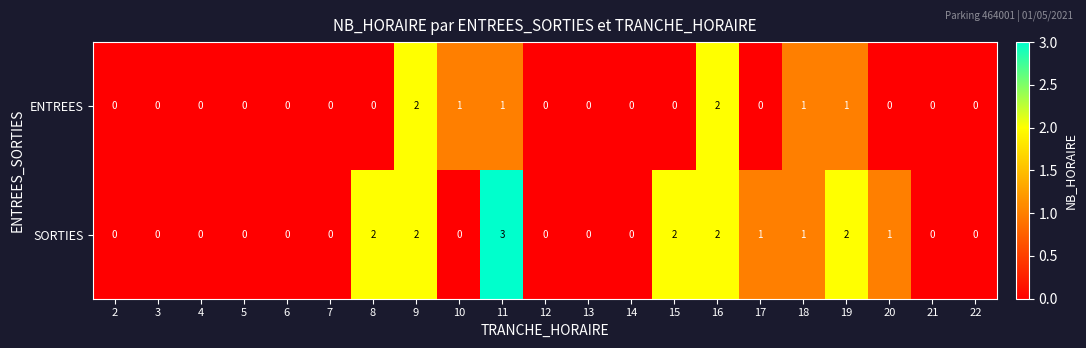

At which category does the chart reach its peak across all series?

11